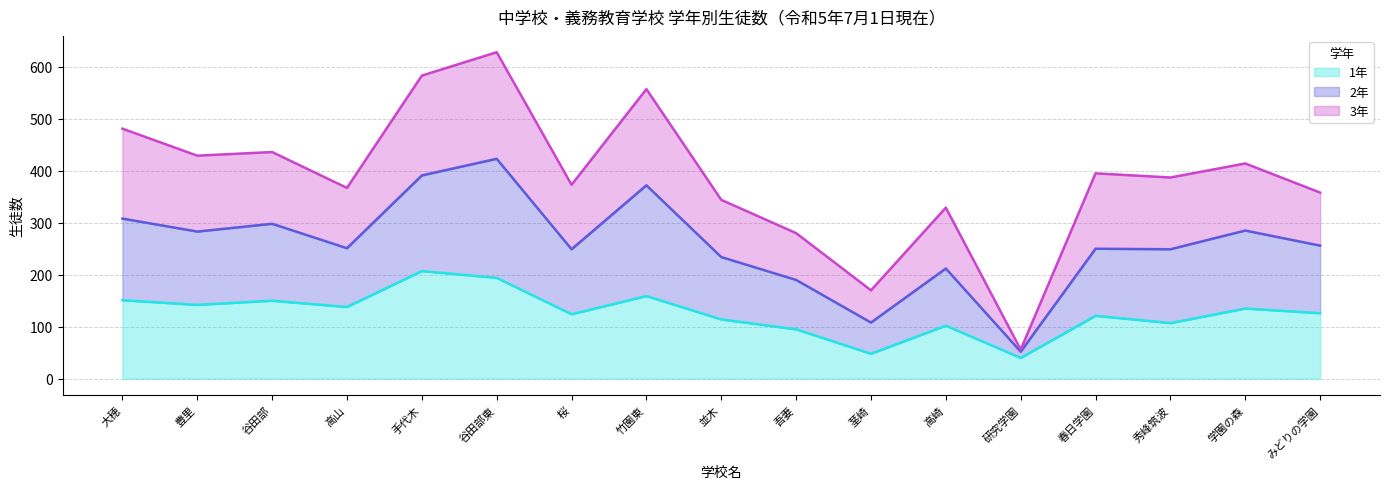

True or false: 2年 and 1年 cross at least once.

False